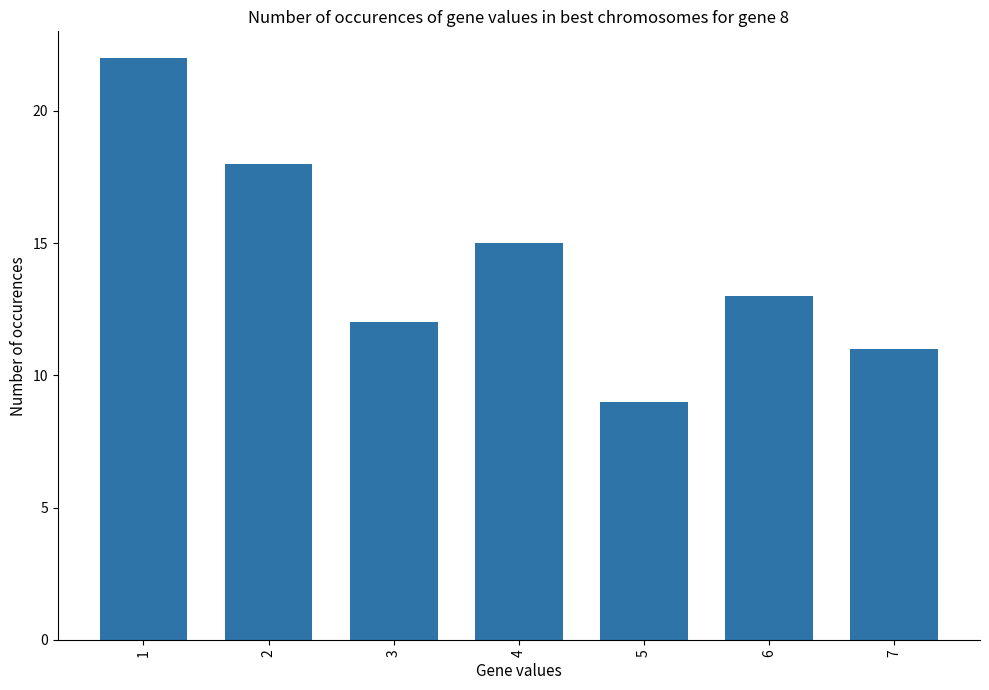

Rank the categories by value from lowest to highest.

5, 7, 3, 6, 4, 2, 1